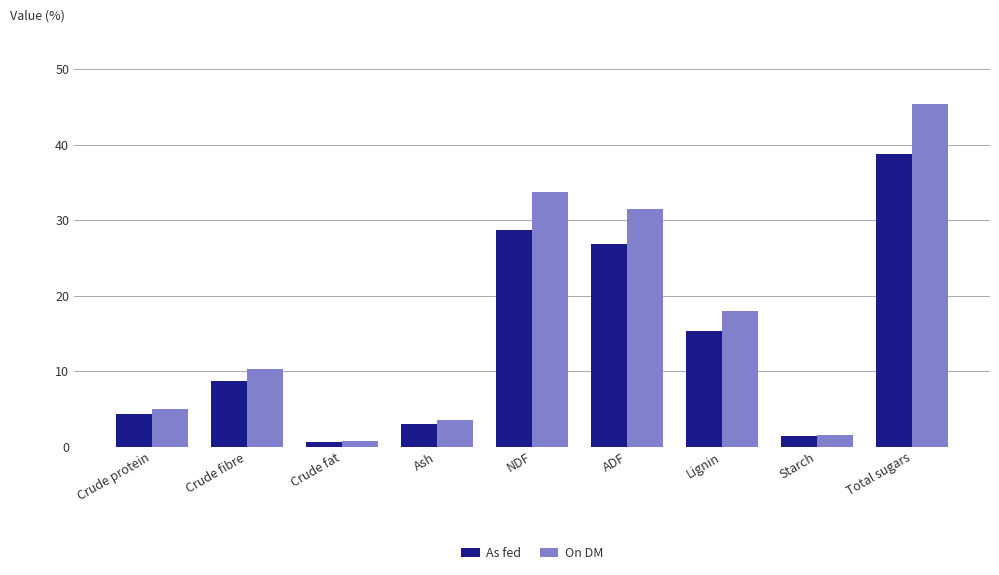

What is the approximate value of On DM at Crude fibre?

10.3